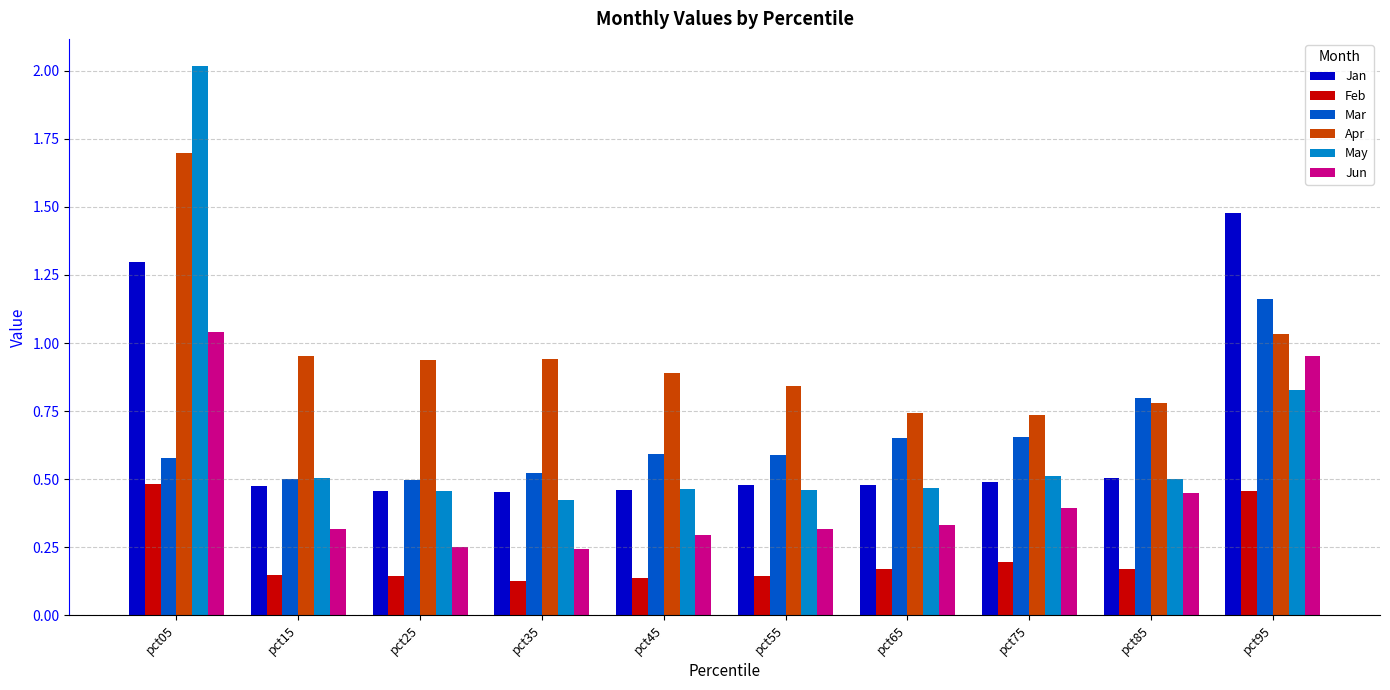

What are all the series names shown in the legend?

Jan, Feb, Mar, Apr, May, Jun